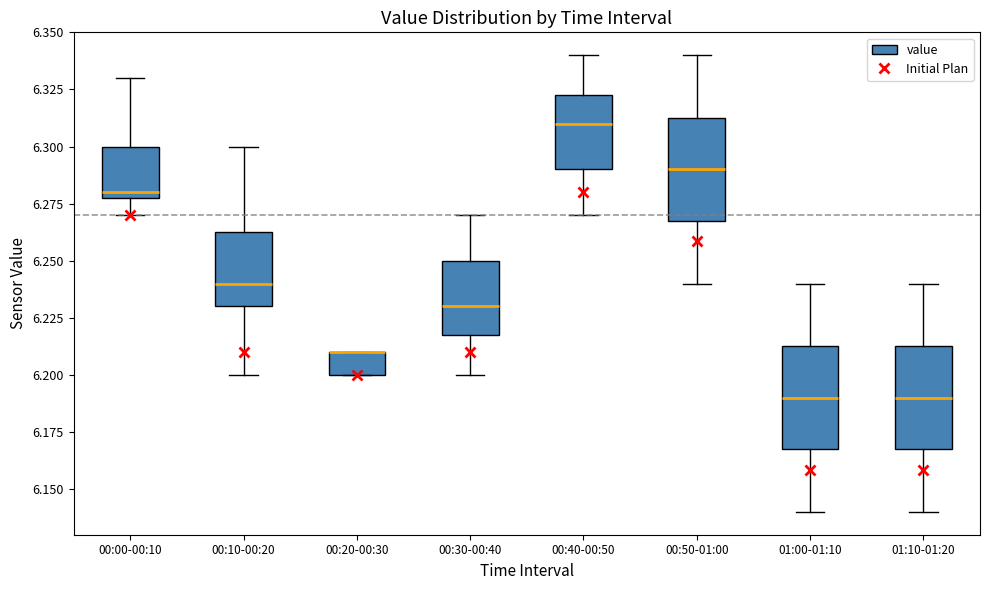

Reading left to right, read every box against the y-axis: the position of its median line, the range the box covers, and the ends of its whiskers. The values are not printed on the chart, so give them approximately, as read against the axis.

00:00-00:10: median 6.280 (just above the box's lower edge), box 6.280 to 6.300, whiskers 6.270 to 6.330
00:10-00:20: median 6.240, box 6.230 to 6.265, whiskers 6.200 to 6.300
00:20-00:30: median 6.210 (drawn on the box's upper edge), box 6.200 to 6.210, whiskers 6.200 to 6.210
00:30-00:40: median 6.230, box 6.220 to 6.250, whiskers 6.200 to 6.270
00:40-00:50: median 6.310, box 6.290 to 6.325, whiskers 6.270 to 6.340
00:50-01:00: median 6.290, box 6.270 to 6.315, whiskers 6.240 to 6.340
01:00-01:10: median 6.190, box 6.170 to 6.215, whiskers 6.140 to 6.240
01:10-01:20: median 6.190, box 6.170 to 6.215, whiskers 6.140 to 6.240